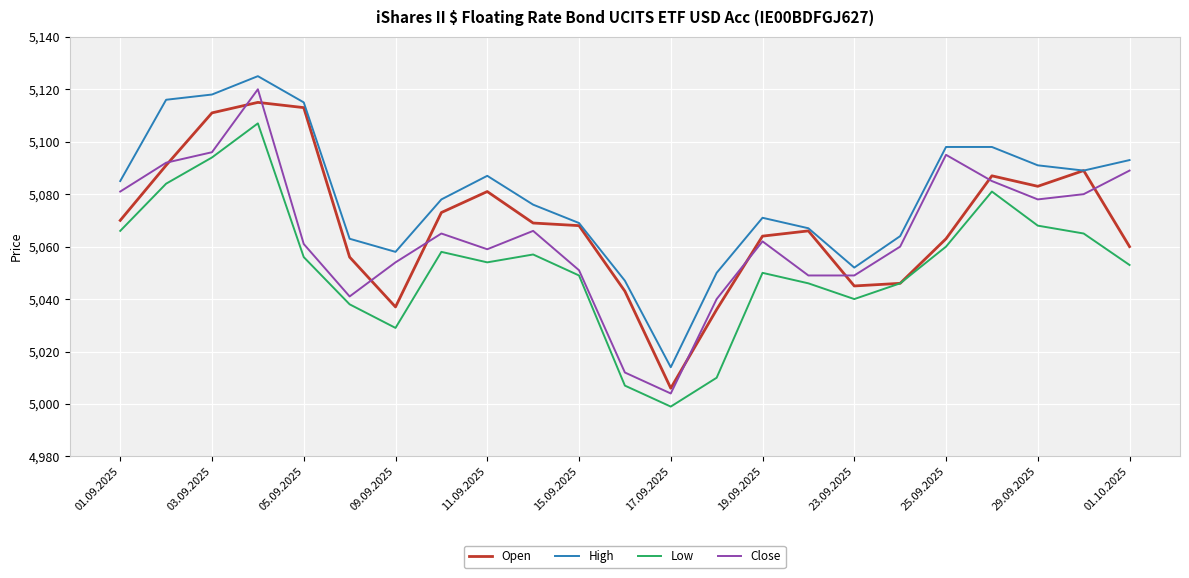

Does the chart display data point markers on the line(s)?

No